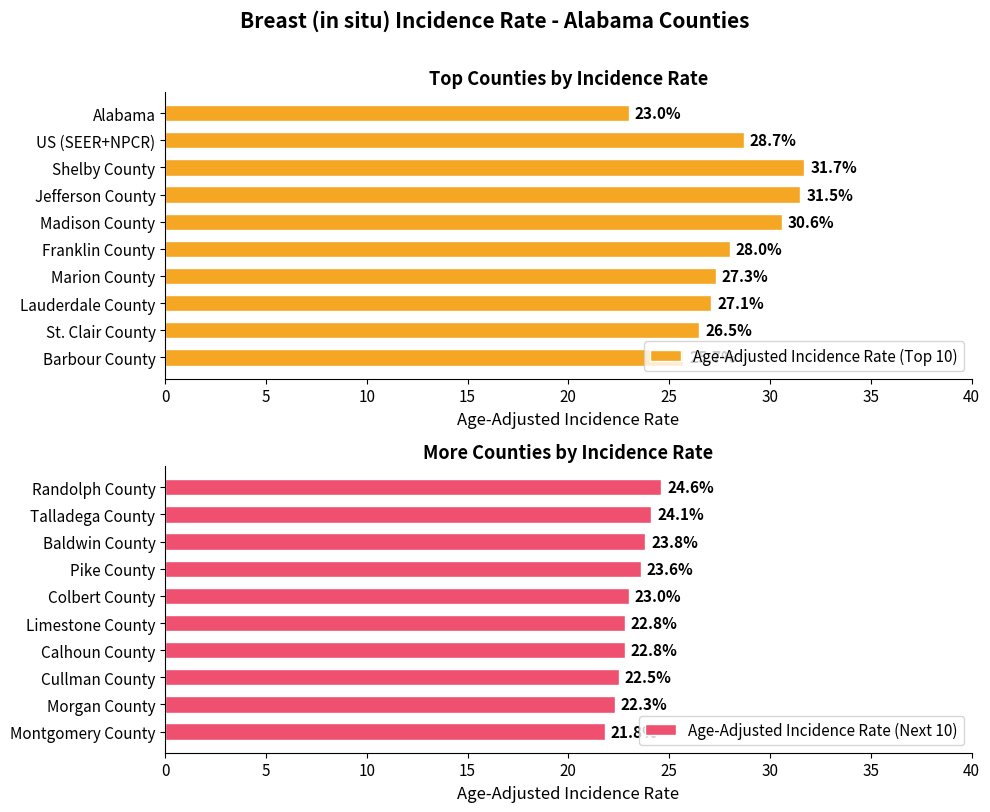

Does the chart contain any negative values?

No